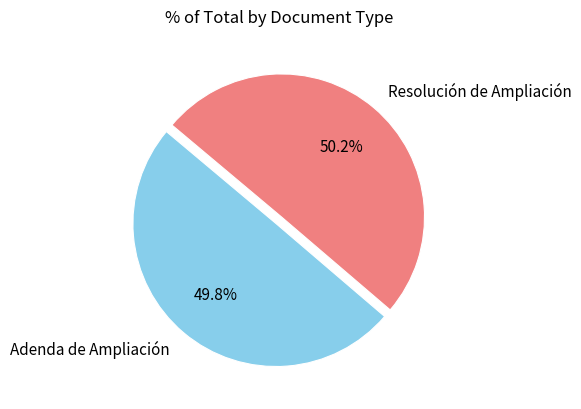

What percentage is NOT represented by Resolución de Ampliación?

49.8%